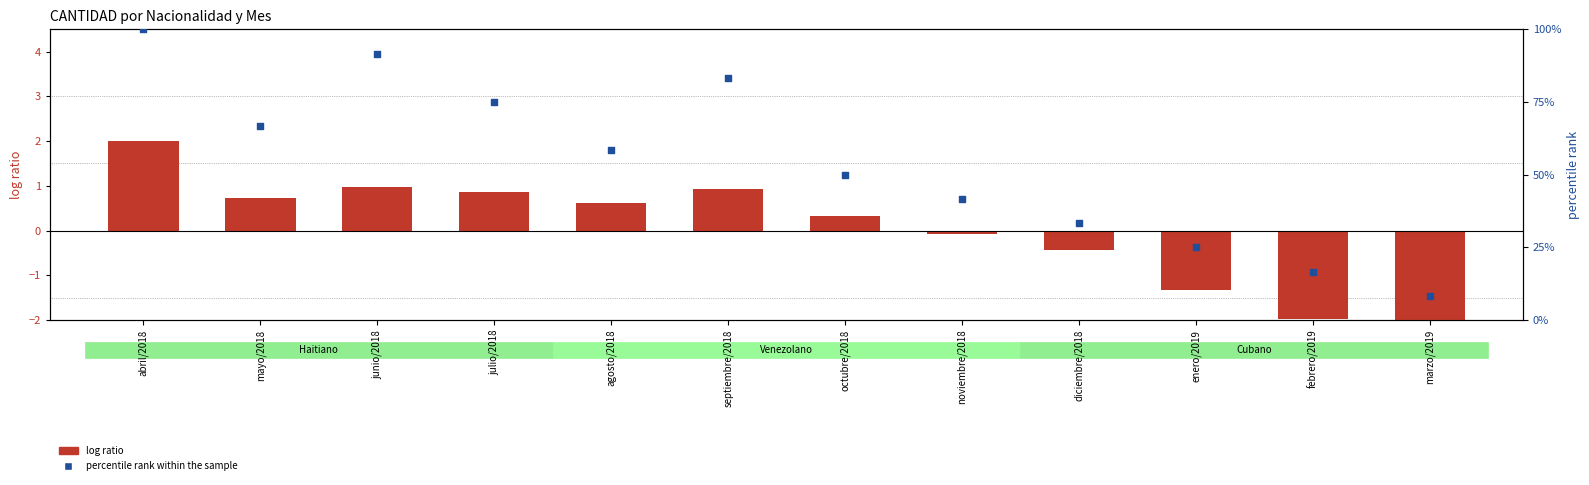

Is the value of log ratio at julio/2018 greater than the value of percentile rank within the sample at marzo/2019?

No